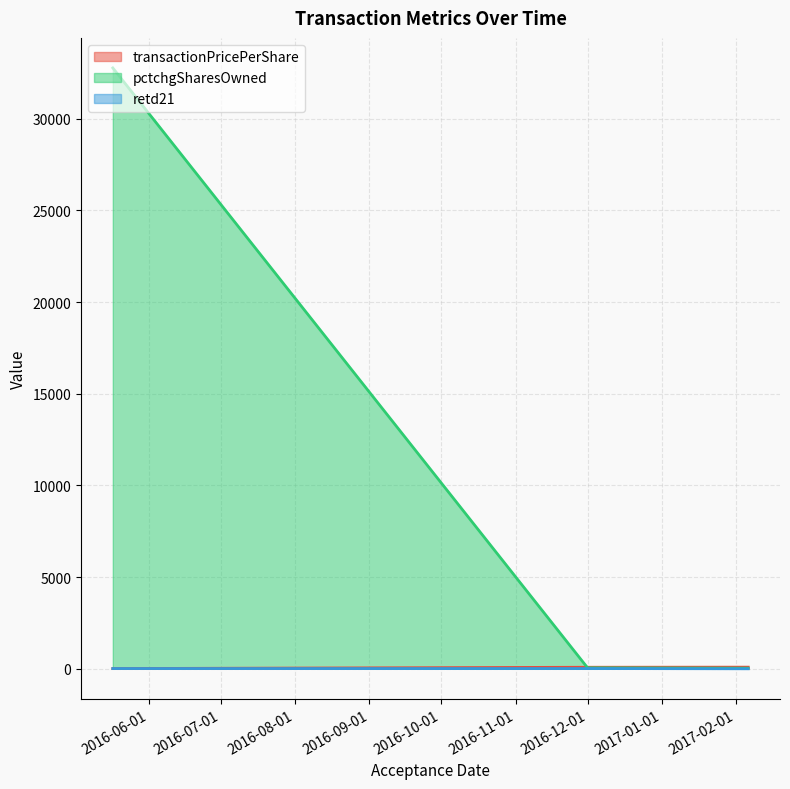

What is the greatest value displayed?

32767.0